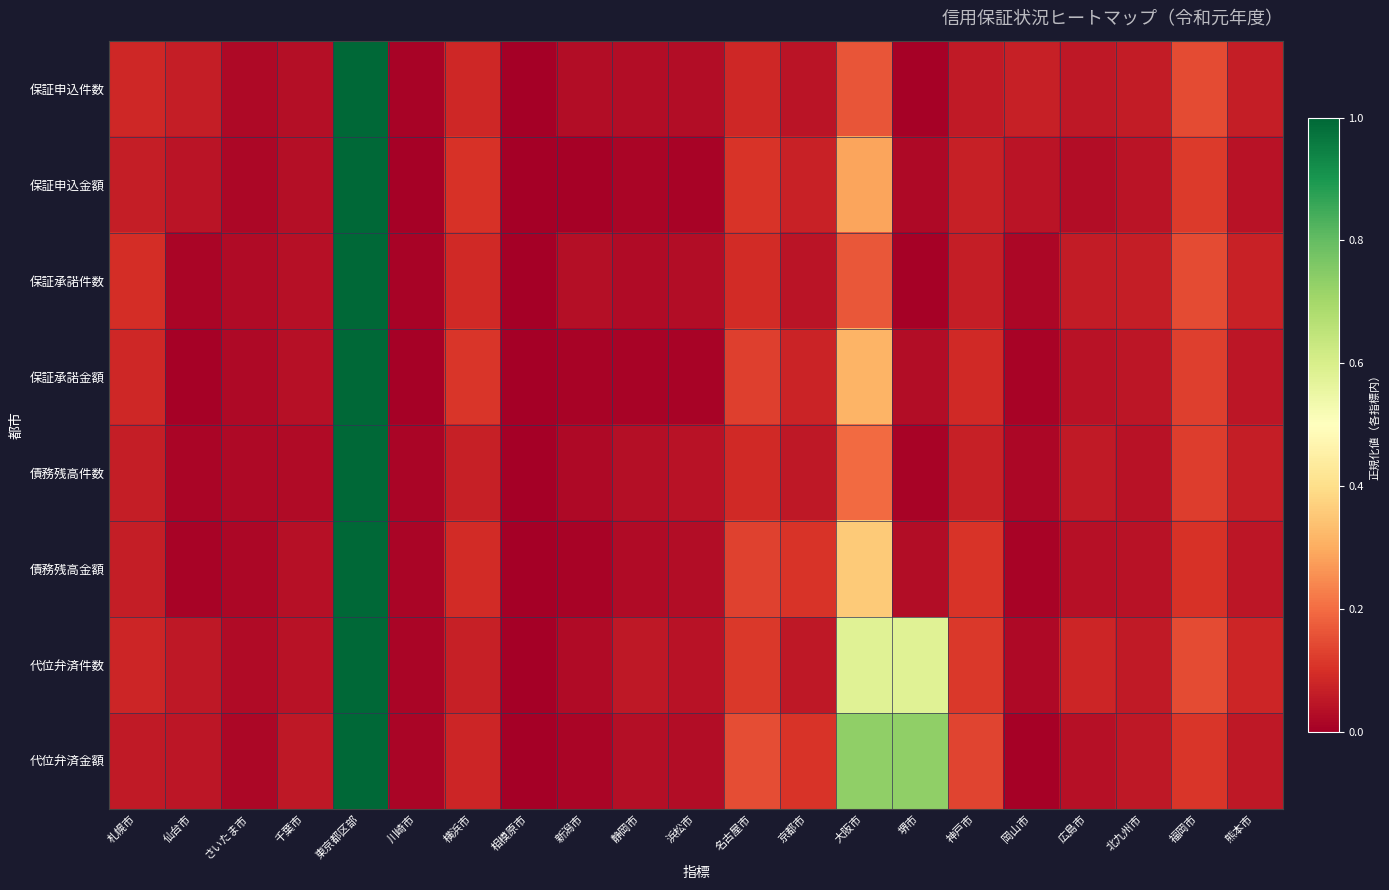

Reading left to right, extract all data points from this chart.

保証申込件数: 札幌市=0.1	仙台市=0.1	さいたま市=0.0	千葉市=0.0	東京都区部=1.0	川崎市=0.0	横浜市=0.1	相模原市=0.0	新潟市=0.0	静岡市=0.0	浜松市=0.0	名古屋市=0.1	京都市=0.0	大阪市=0.2	堺市=0.0	神戸市=0.1	岡山市=0.1	広島市=0.1	北九州市=0.1	福岡市=0.1	熊本市=0.1
保証申込金額: 札幌市=0.1	仙台市=0.0	さいたま市=0.0	千葉市=0.0	東京都区部=1.0	川崎市=0.0	横浜市=0.1	相模原市=0.0	新潟市=0.0	静岡市=0.0	浜松市=0.0	名古屋市=0.1	京都市=0.1	大阪市=0.3	堺市=0.0	神戸市=0.1	岡山市=0.0	広島市=0.0	北九州市=0.0	福岡市=0.1	熊本市=0.0
保証承諾件数: 札幌市=0.1	仙台市=0.0	さいたま市=0.0	千葉市=0.0	東京都区部=1.0	川崎市=0.0	横浜市=0.1	相模原市=0.0	新潟市=0.0	静岡市=0.0	浜松市=0.0	名古屋市=0.1	京都市=0.0	大阪市=0.2	堺市=0.0	神戸市=0.1	岡山市=0.0	広島市=0.1	北九州市=0.1	福岡市=0.1	熊本市=0.1
保証承諾金額: 札幌市=0.1	仙台市=0.0	さいたま市=0.0	千葉市=0.0	東京都区部=1.0	川崎市=0.0	横浜市=0.1	相模原市=0.0	新潟市=0.0	静岡市=0.0	浜松市=0.0	名古屋市=0.1	京都市=0.1	大阪市=0.3	堺市=0.0	神戸市=0.1	岡山市=0.0	広島市=0.0	北九州市=0.0	福岡市=0.1	熊本市=0.0
債務残高件数: 札幌市=0.1	仙台市=0.0	さいたま市=0.0	千葉市=0.0	東京都区部=1.0	川崎市=0.0	横浜市=0.1	相模原市=0.0	新潟市=0.0	静岡市=0.0	浜松市=0.0	名古屋市=0.1	京都市=0.1	大阪市=0.2	堺市=0.0	神戸市=0.1	岡山市=0.0	広島市=0.1	北九州市=0.0	福岡市=0.1	熊本市=0.1
債務残高金額: 札幌市=0.1	仙台市=0.0	さいたま市=0.0	千葉市=0.0	東京都区部=1.0	川崎市=0.0	横浜市=0.1	相模原市=0.0	新潟市=0.0	静岡市=0.0	浜松市=0.0	名古屋市=0.1	京都市=0.1	大阪市=0.4	堺市=0.0	神戸市=0.1	岡山市=0.0	広島市=0.0	北九州市=0.0	福岡市=0.1	熊本市=0.1
代位弁済件数: 札幌市=0.1	仙台市=0.1	さいたま市=0.0	千葉市=0.0	東京都区部=1.0	川崎市=0.0	横浜市=0.1	相模原市=0.0	新潟市=0.0	静岡市=0.1	浜松市=0.0	名古屋市=0.1	京都市=0.1	大阪市=0.6	堺市=0.6	神戸市=0.1	岡山市=0.0	広島市=0.1	北九州市=0.1	福岡市=0.1	熊本市=0.1
代位弁済金額: 札幌市=0.1	仙台市=0.0	さいたま市=0.0	千葉市=0.1	東京都区部=1.0	川崎市=0.0	横浜市=0.1	相模原市=0.0	新潟市=0.0	静岡市=0.0	浜松市=0.0	名古屋市=0.1	京都市=0.1	大阪市=0.7	堺市=0.7	神戸市=0.1	岡山市=0.0	広島市=0.0	北九州市=0.1	福岡市=0.1	熊本市=0.1